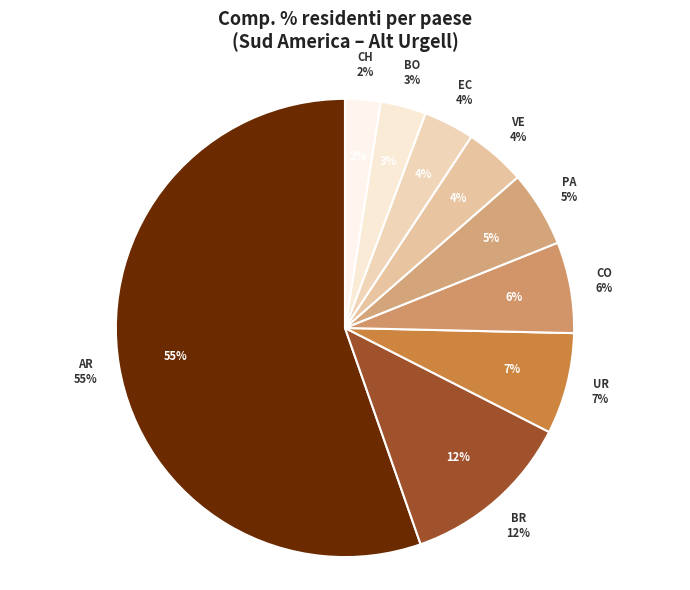

Approximately how many times larger is the value at Bolivia compared to Argentina?

0.1